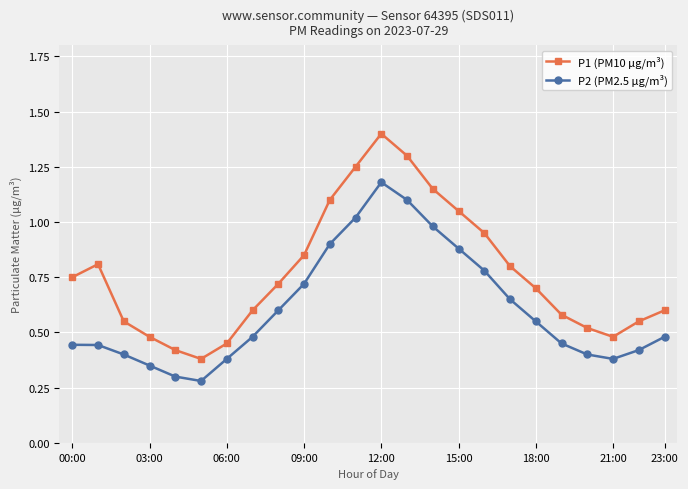

What is the sum of all P1 (PM10 µg/m³) values?

18.4